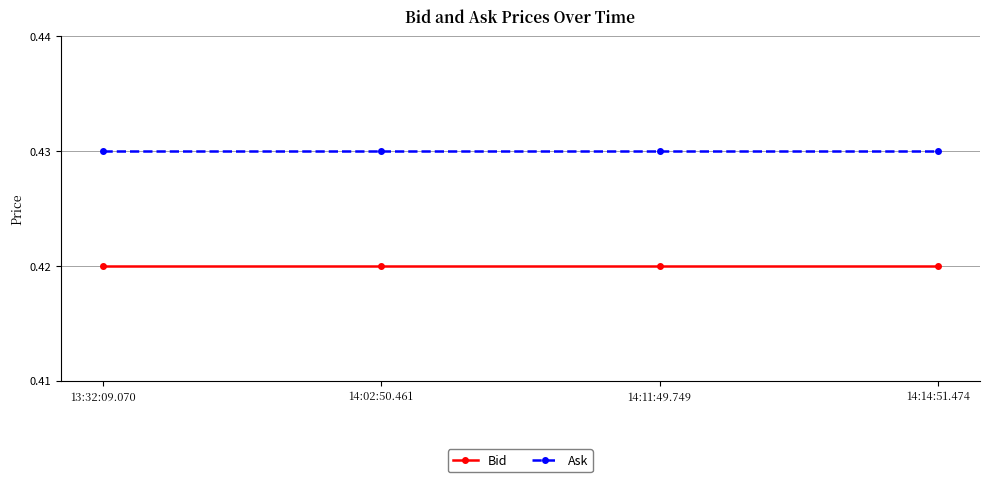

What are all the series names shown in the legend?

Bid, Ask